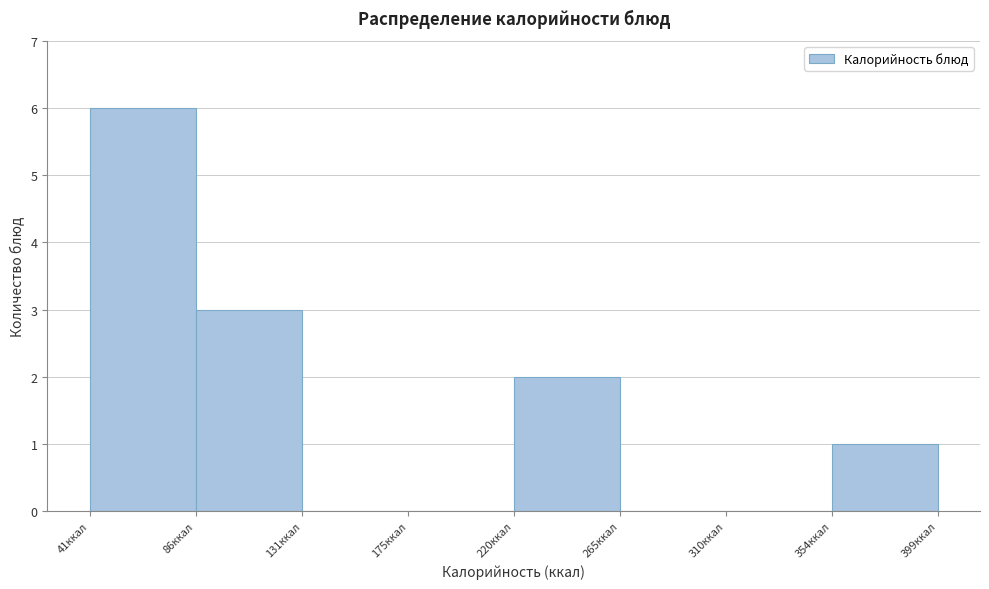

Over which range of the x-axis is the bar tallest?

40 to 85